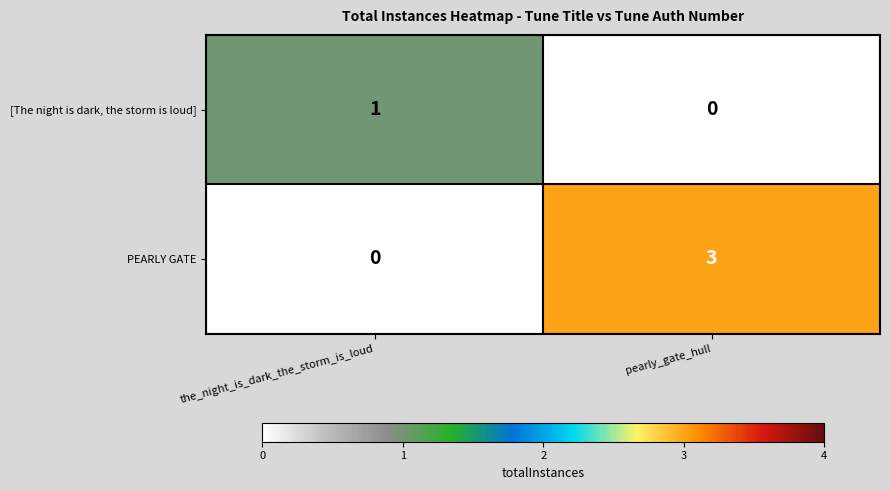

What is the sum of all PEARLY GATE values?

3